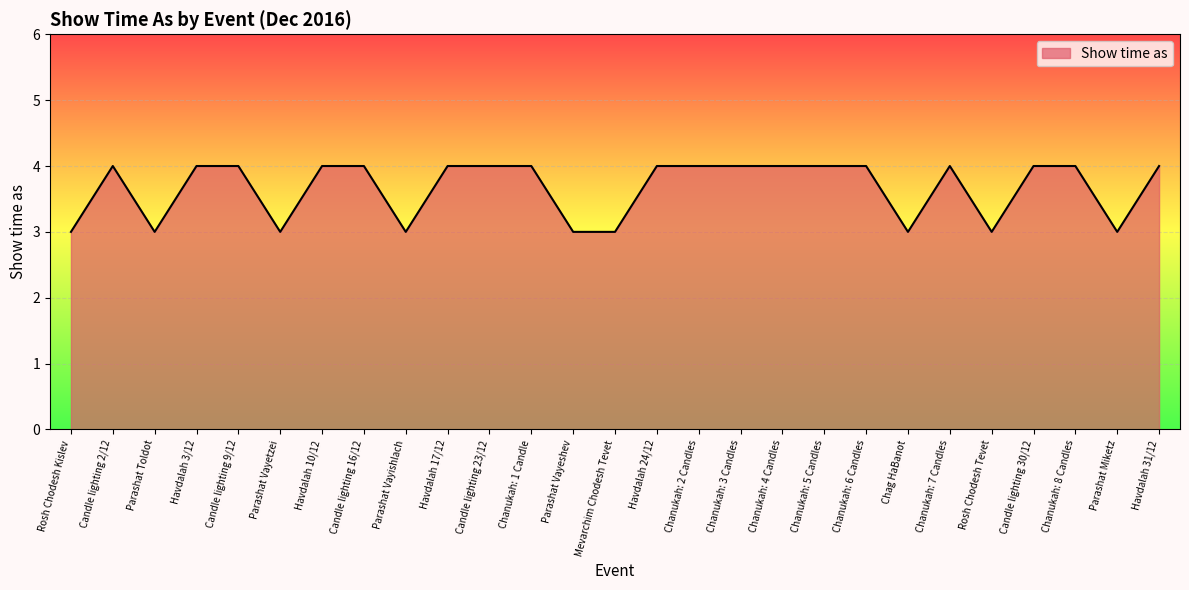

What is the greatest value displayed?

4